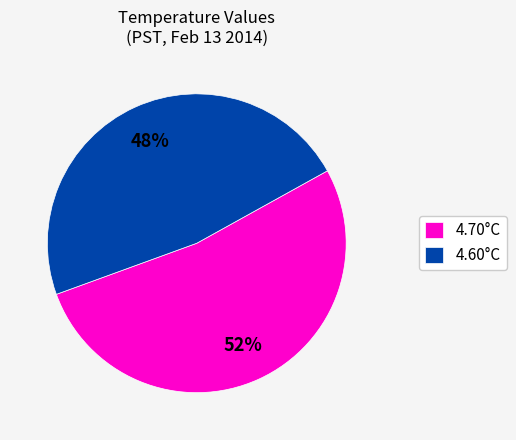

Rank the categories by value from highest to lowest.

4.70°C, 4.60°C